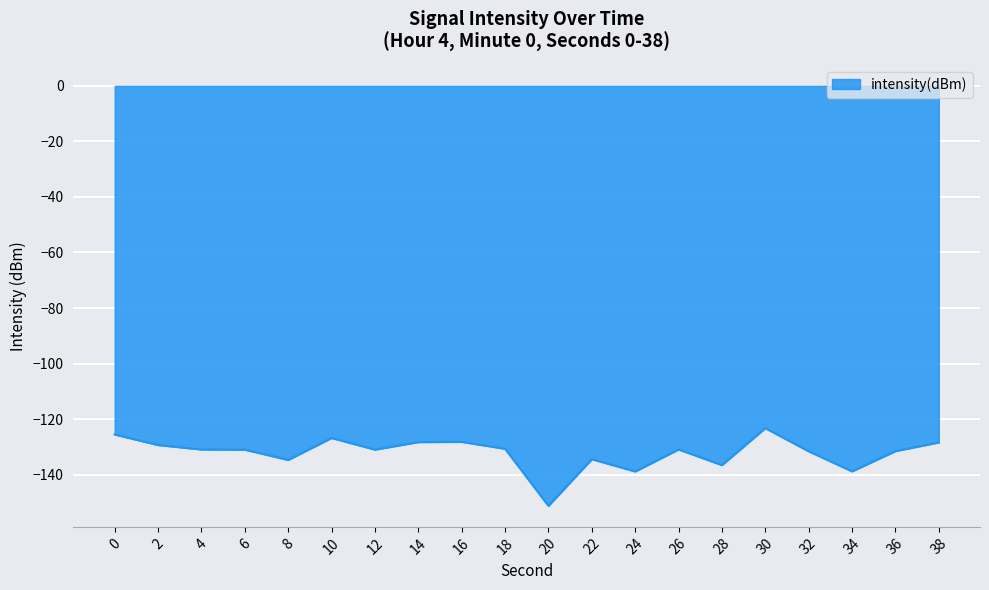

Read the value at 14.

-128.3